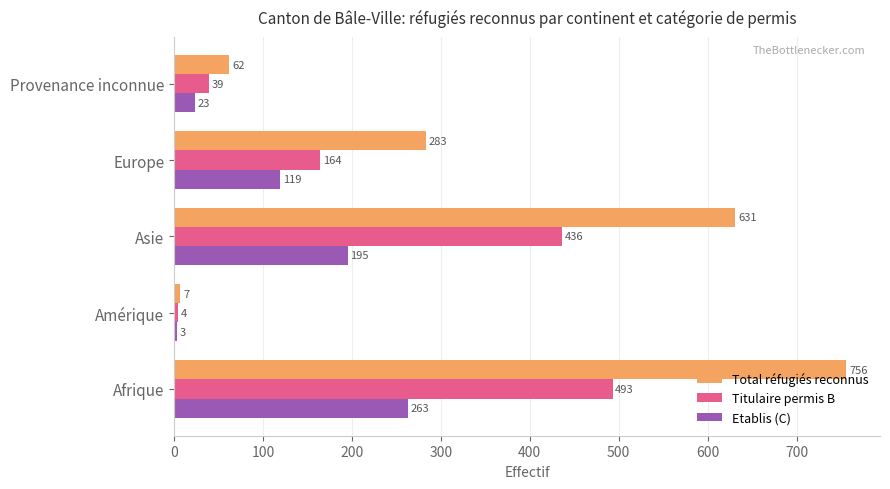

What is the sum of the Etablis (C) values at Afrique and Europe?

382